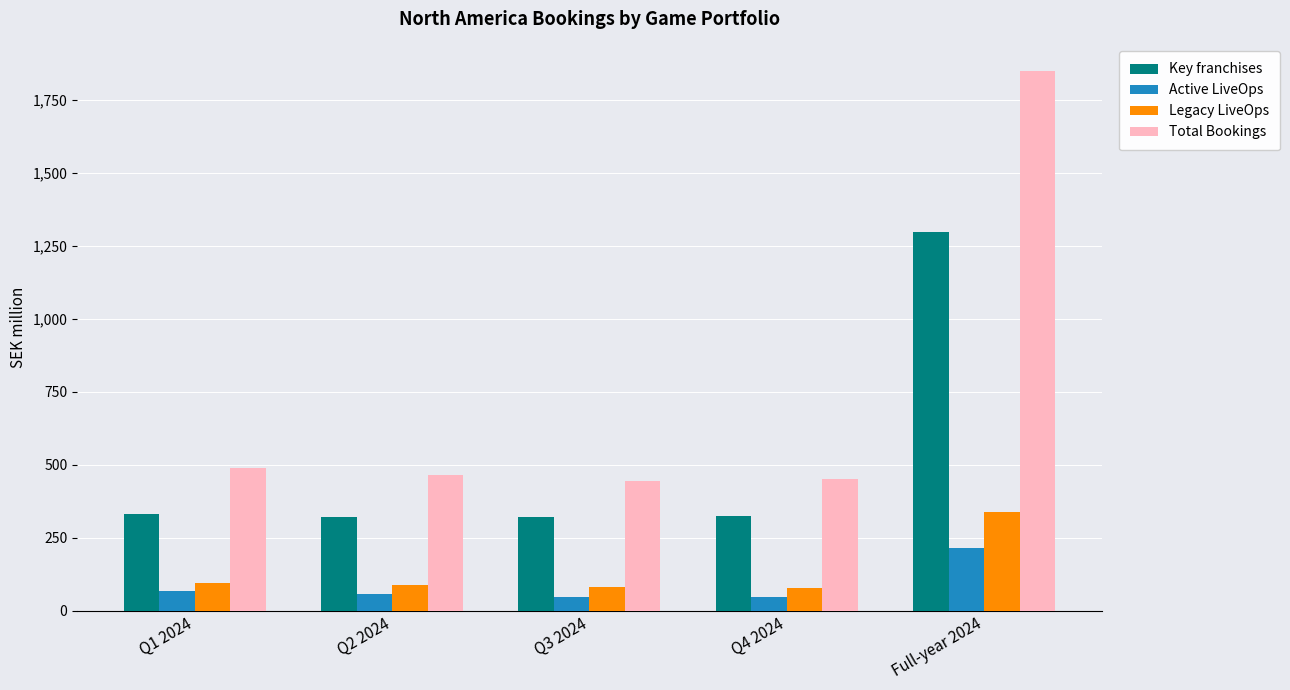

The value of Active LiveOps at Full-year 2024 is 214. True or false?

True